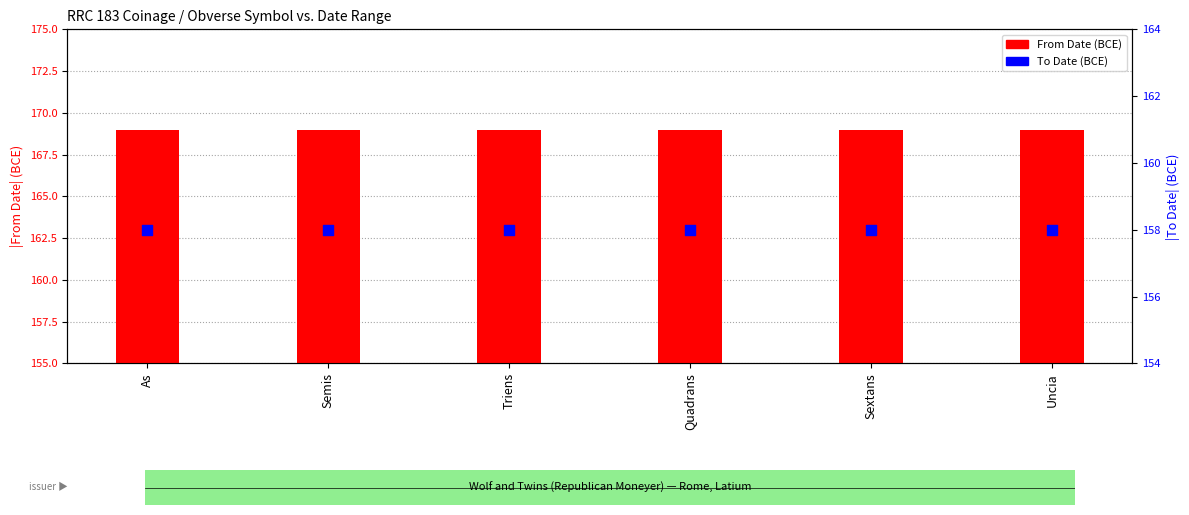

Is the value of From Date at Triens greater than the value of To Date at As?

Yes